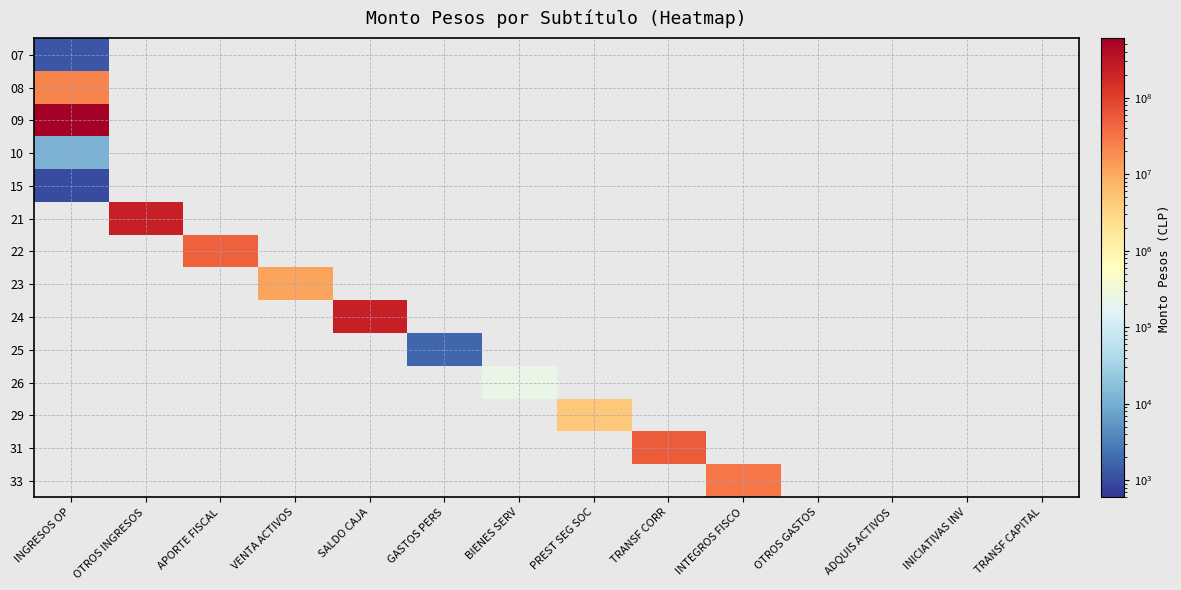

What is the spread (max minus min) of values at INTEGROS FISCO?

30248926